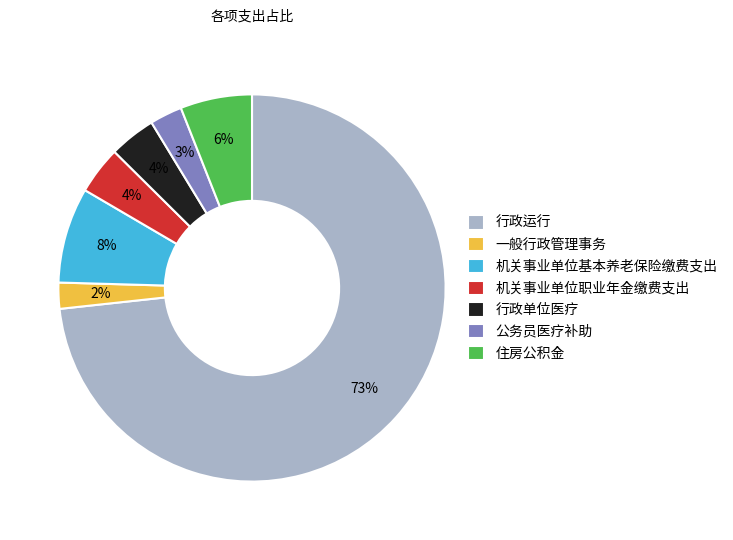

To the nearest percent, what portion does 机关事业单位职业年金缴费支出 represent?

4%